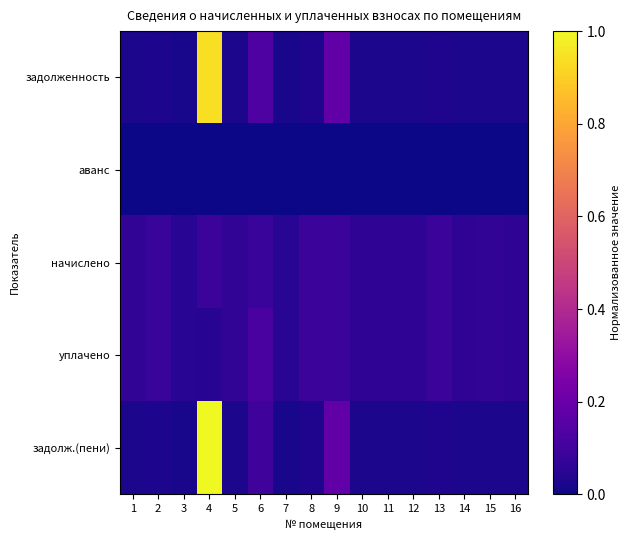

At which category is the sum across all series the highest?

4